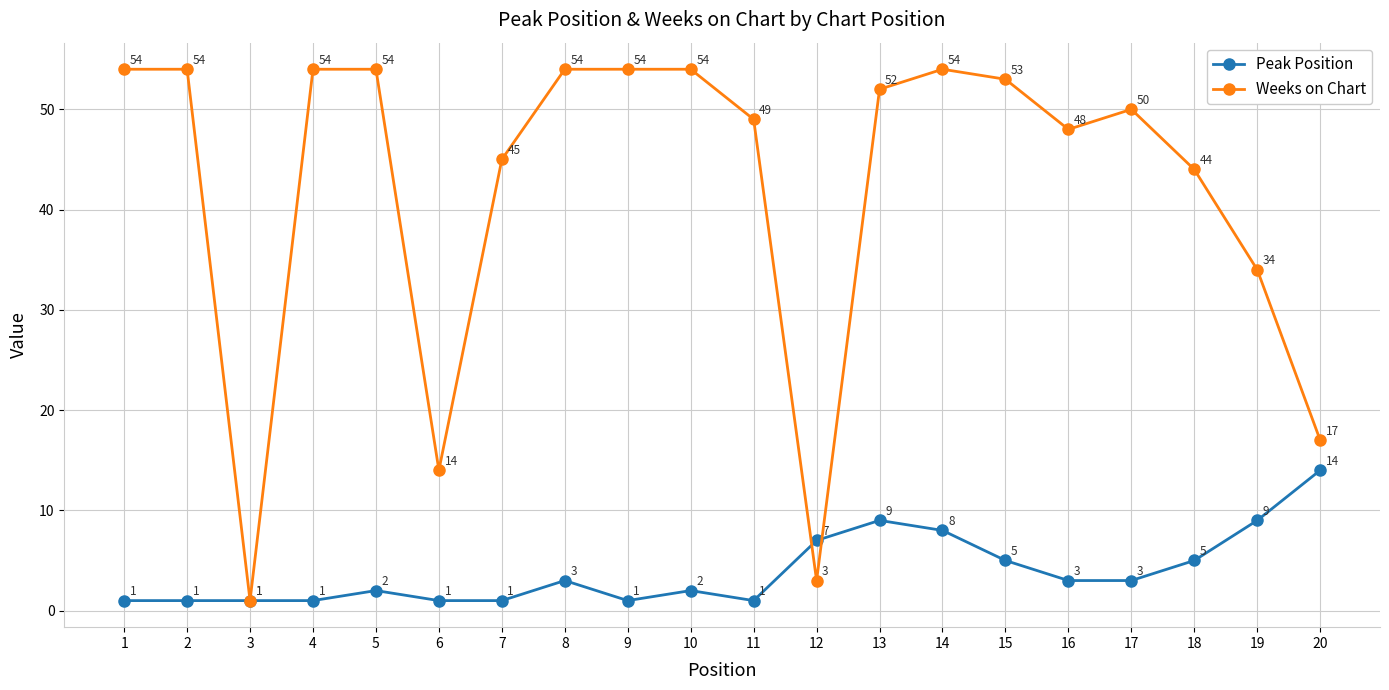

How many lines are shown in the chart?

2